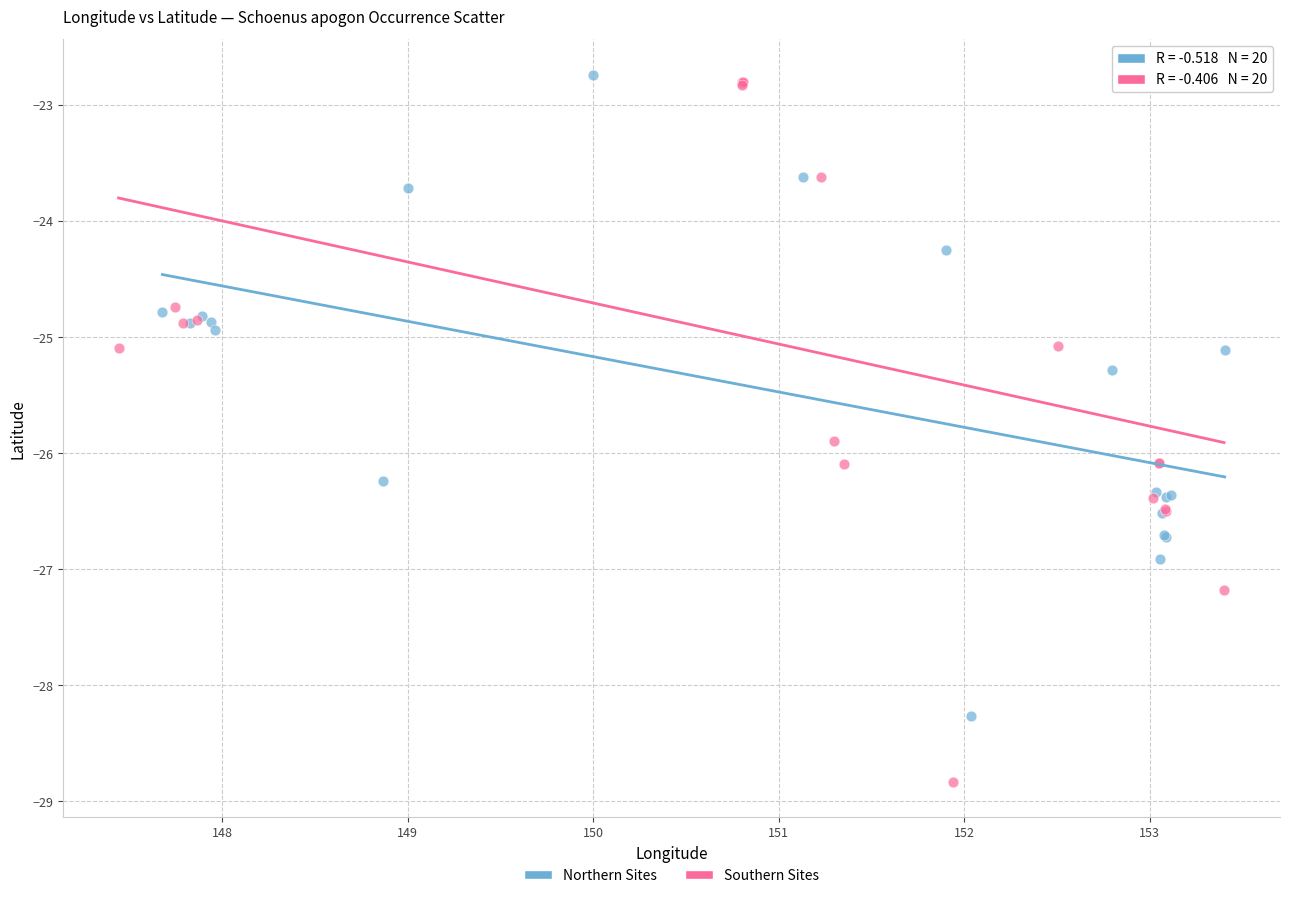

Which series contains the highest Y value?

Northern Sites